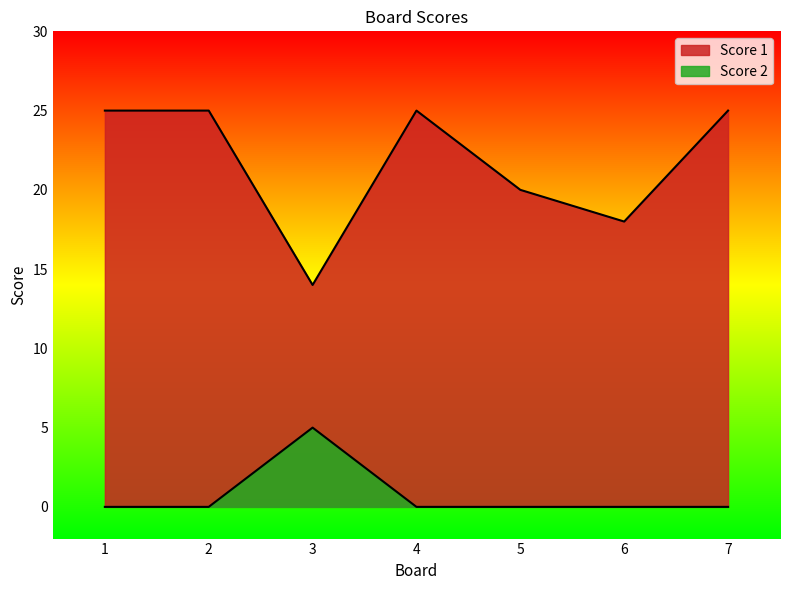

The Score 2 series shows 3 at 4. True or false?

False